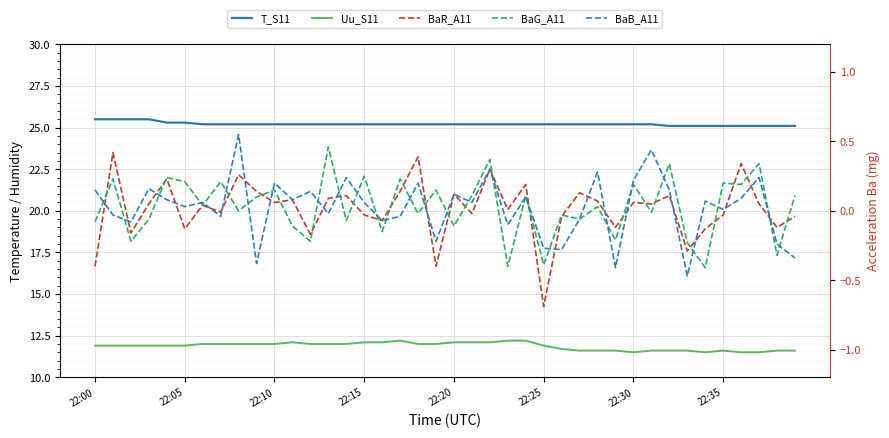

At which category is the sum across all series the highest?

22